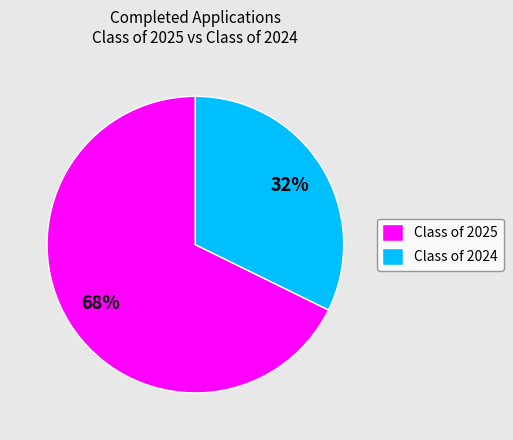

How many segments does this pie chart have?

2